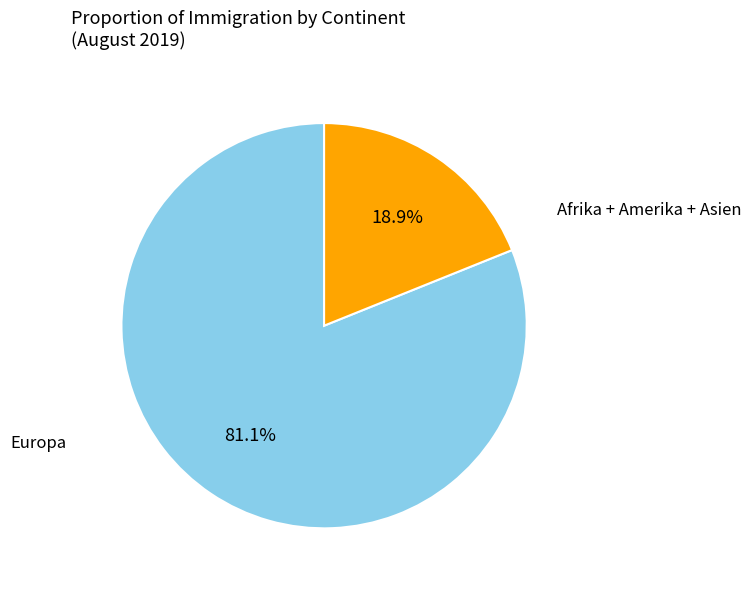

How many slices are in this pie chart?

2